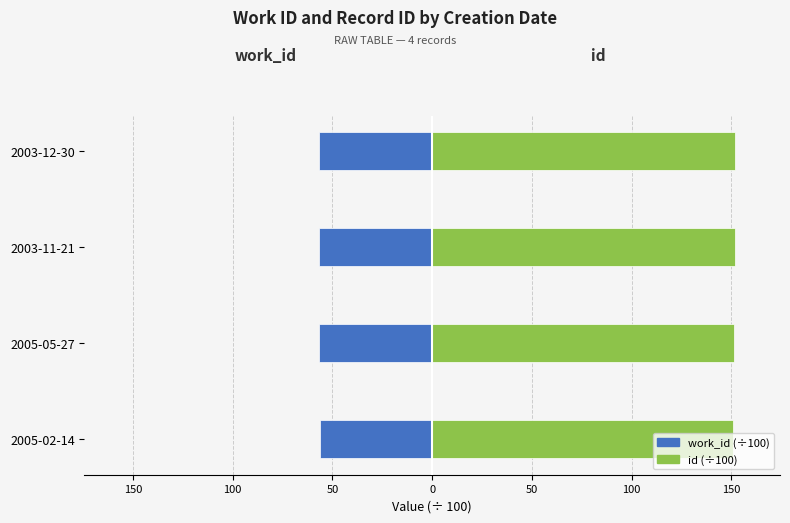

What is the difference between the maximum and minimum values in the id (÷100) series?

1.1